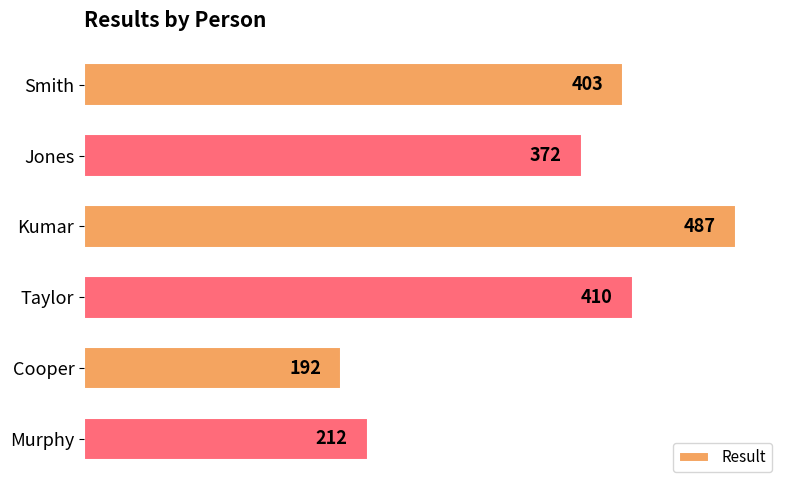

What is the average value?

346